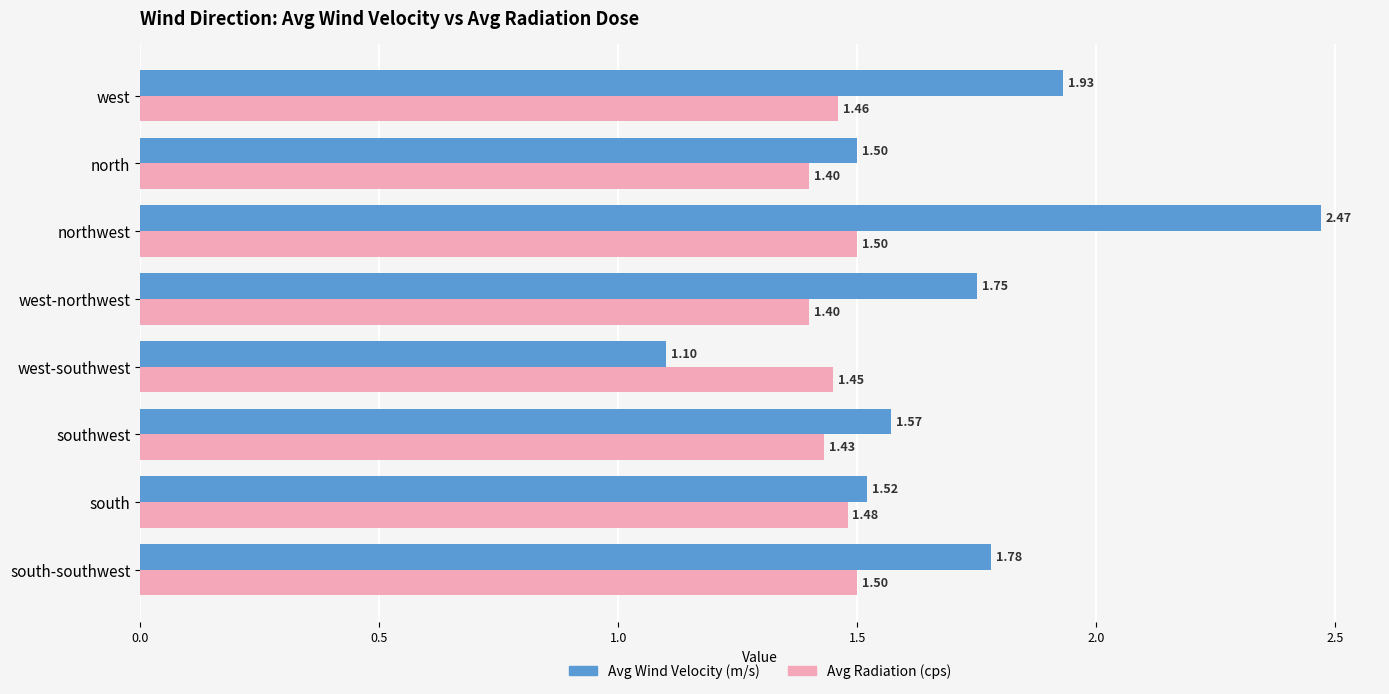

At which label is Avg Wind Velocity (m/s) closest to 1?

west-southwest